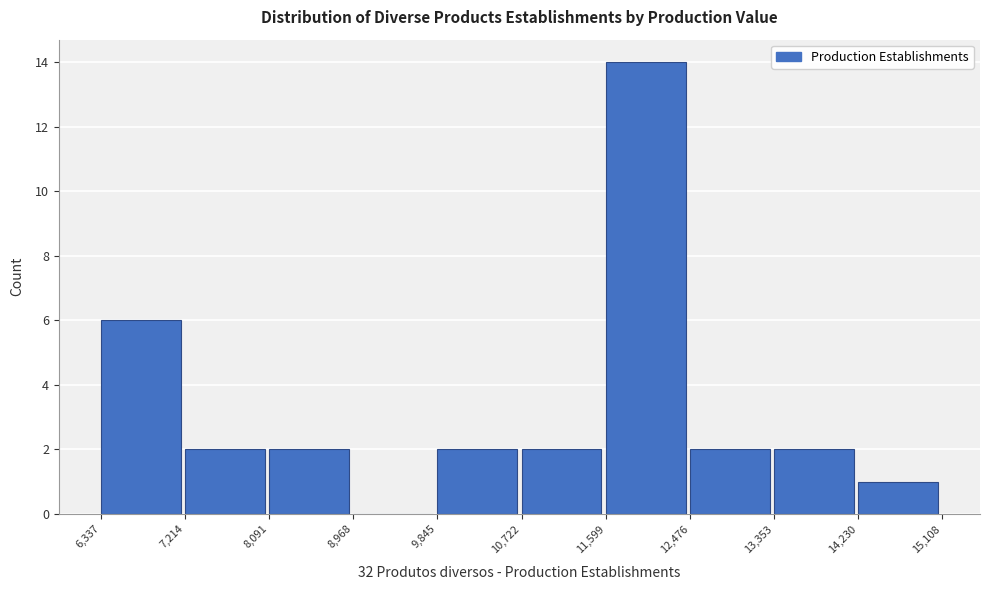

Reading left to right, transcribe this chart: for each bar, give the range it covers on the x-axis and its height. The values are not printed on the chart, so give them approximately, as read against the axis.

6,337 to 7,214: 6
7,214 to 8,091: 2
8,091 to 8,968: 2
8,968 to 9,845: 0
9,845 to 10,722: 2
10,722 to 11,599: 2
11,599 to 12,476: 14
12,476 to 13,353: 2
13,353 to 14,230: 2
14,230 to 15,108: 1